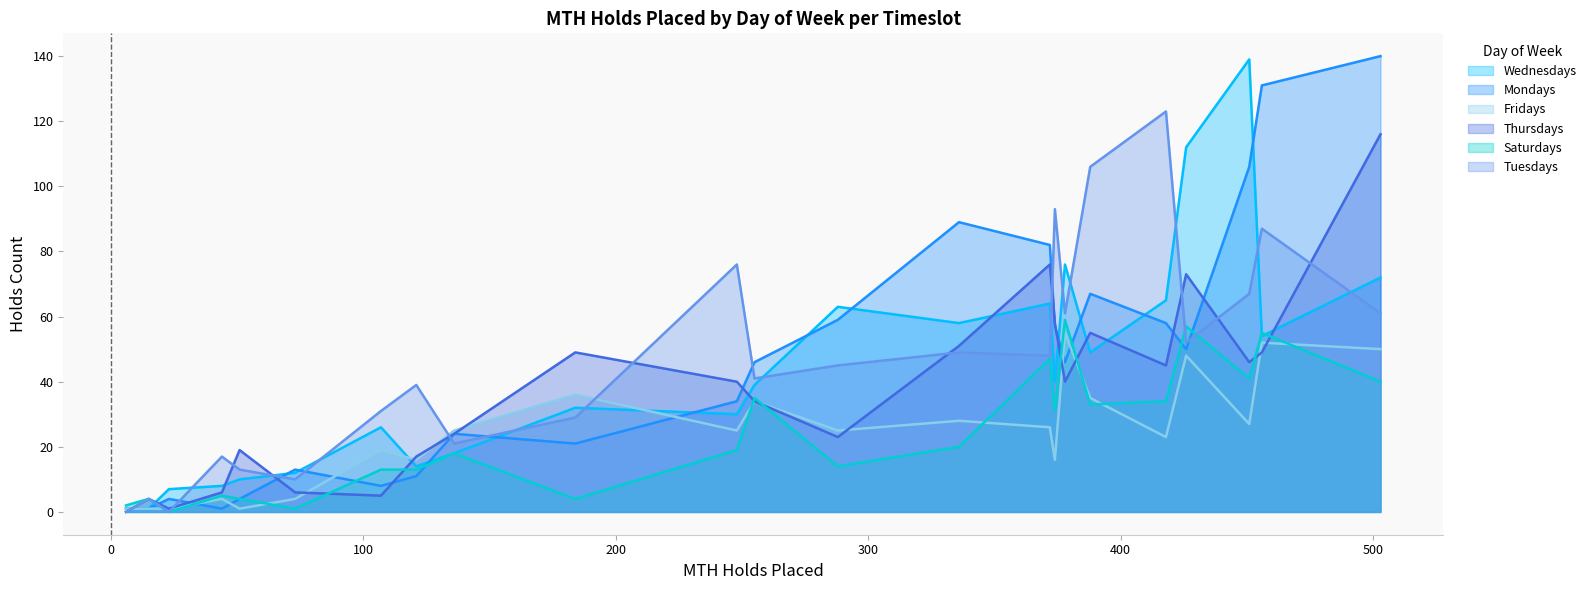

What is the maximum value shown in the chart?

140